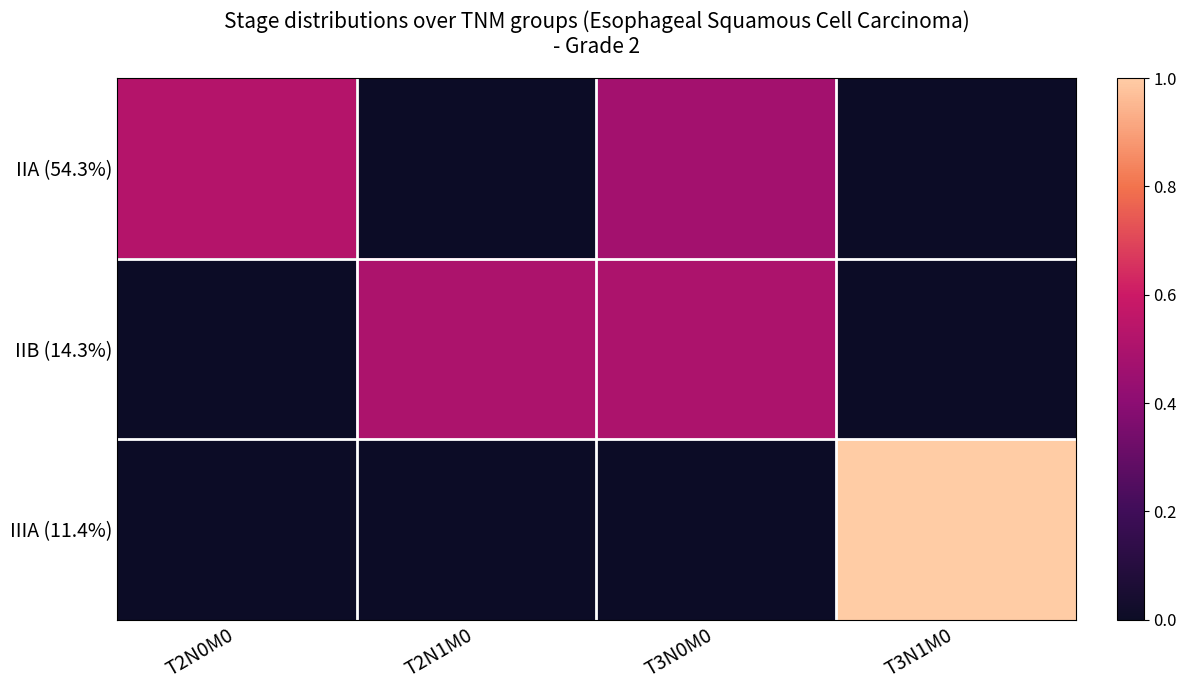

Between T2N1M0 and T3N0M0, which is larger?

T3N0M0